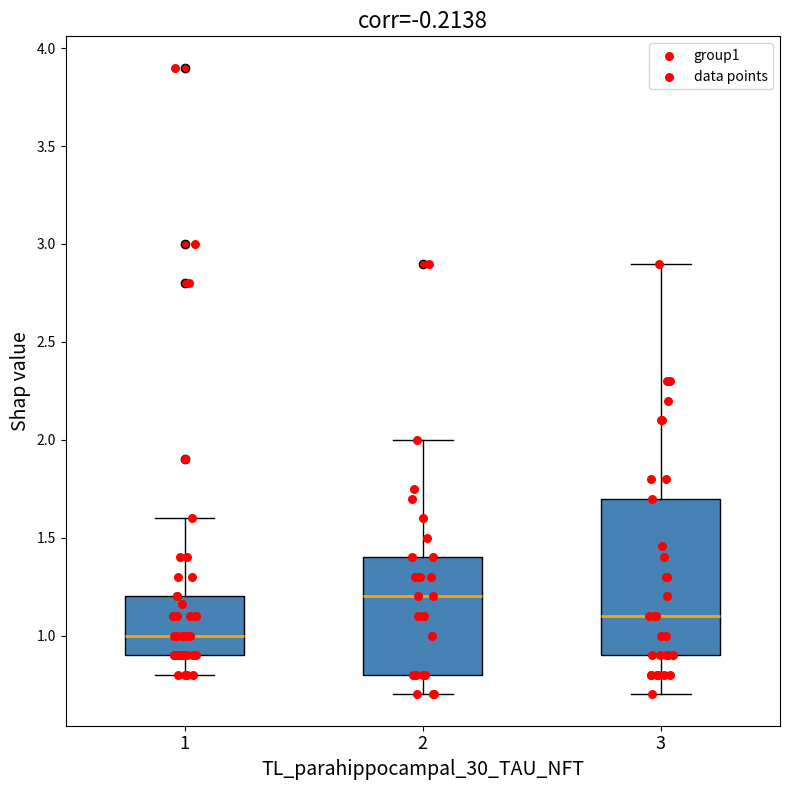

Where does the upper whisker of the box at x = 2 end on the y-axis? The values are not printed on the chart, so give them approximately, as read against the axis.

2.0